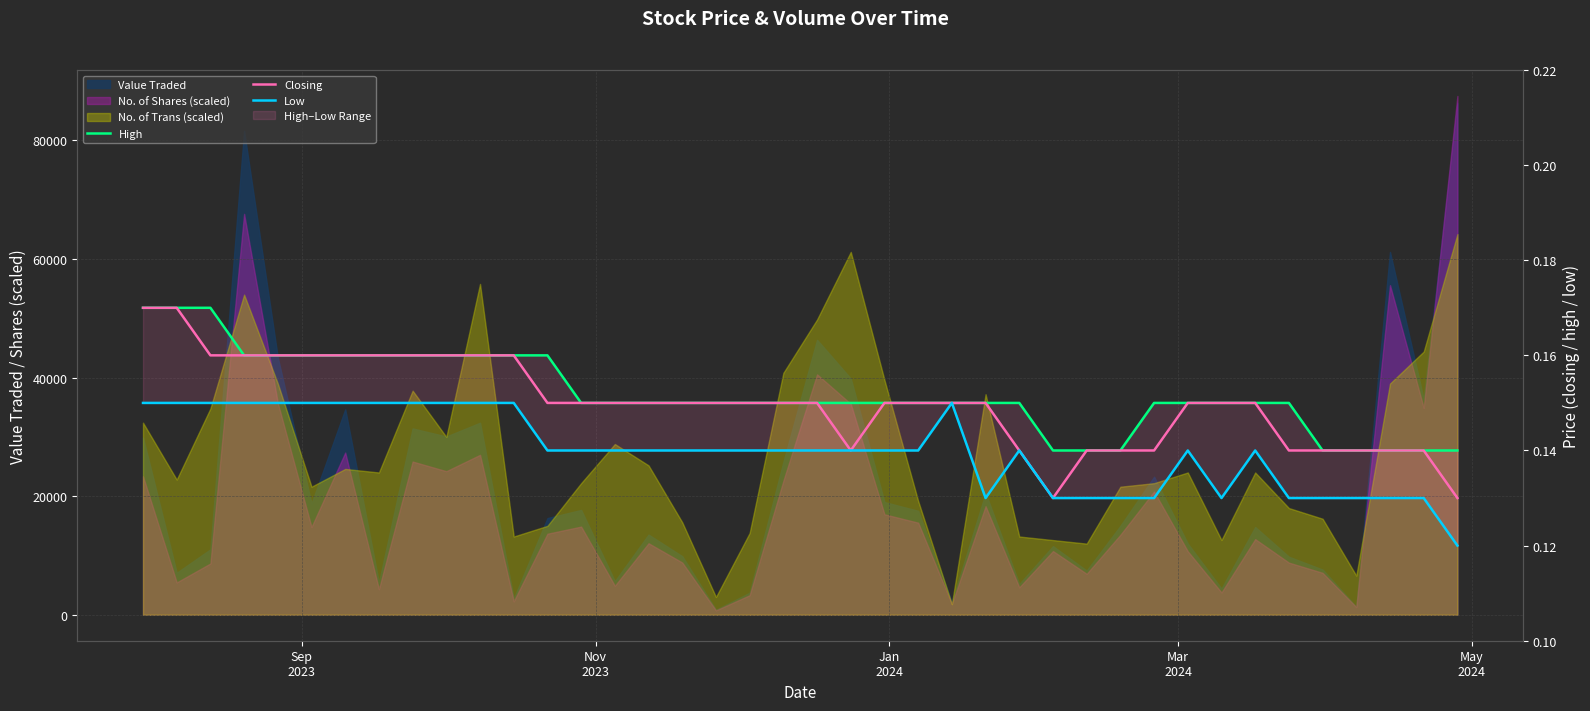

Is it true that Closing equals 0.1 at Jan
2024?

False